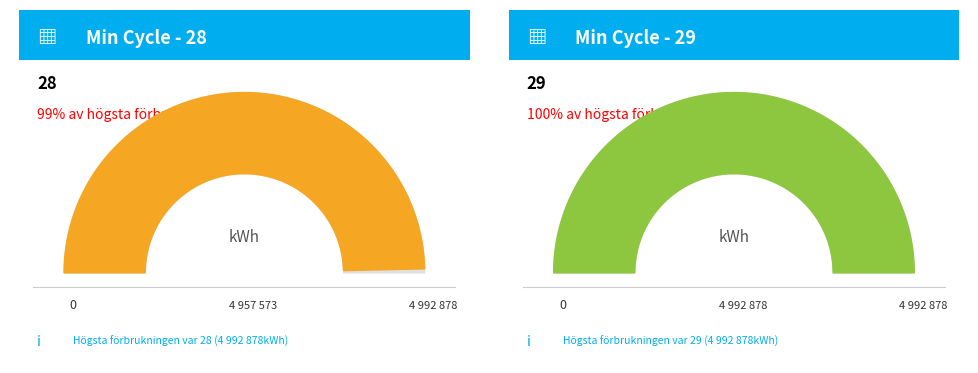

Is 28 the majority of the pie?

No